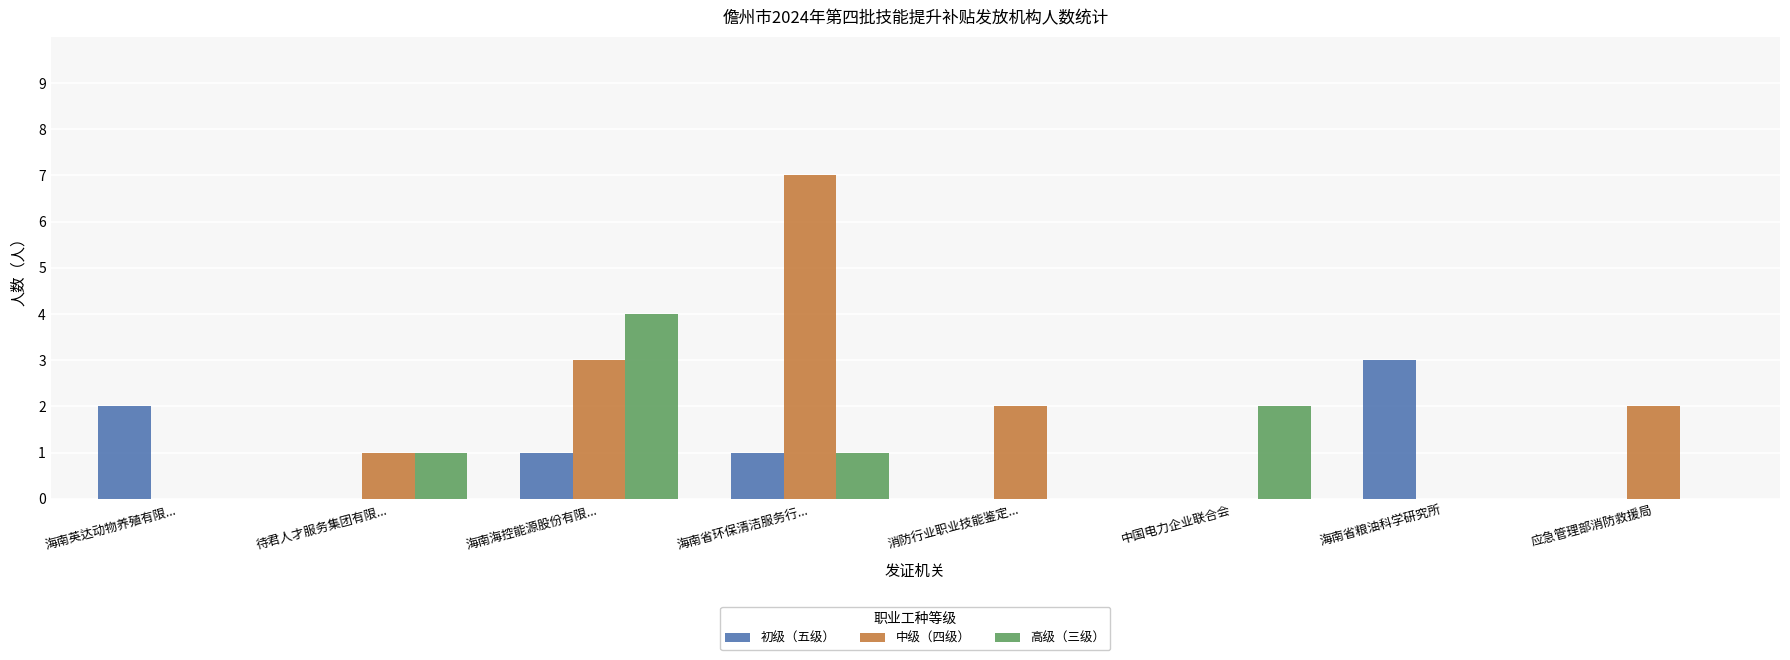

Which series changed the most between 海南英达动物养殖有限... and 海南省粮油科学研究所?

初级（五级）